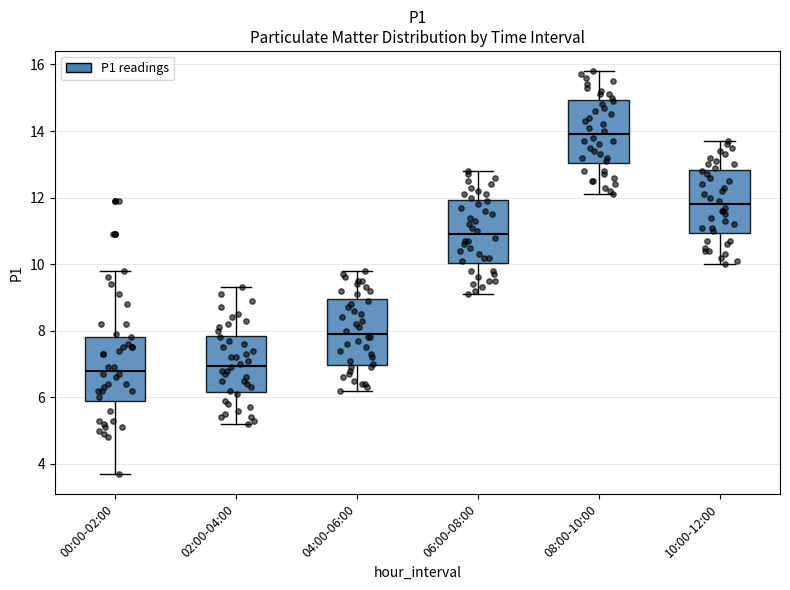

Reading left to right, transcribe this box plot: for each box, give where its median line is, the range the box spans, and where its two whiskers end, as read against the y-axis. The values are not printed on the chart, so give them approximately, as read against the axis.

00:00-02:00: median 6.8, box 6.0 to 7.8, whiskers 3.8 to 9.8
02:00-04:00: median 7.0, box 6.2 to 7.8, whiskers 5.2 to 9.4
04:00-06:00: median 8.0, box 7.0 to 9.0, whiskers 6.2 to 9.8
06:00-08:00: median 11.0, box 10.0 to 12.0, whiskers 9.2 to 12.8
08:00-10:00: median 14.0, box 13.0 to 15.0, whiskers 12.2 to 15.8
10:00-12:00: median 11.8, box 11.0 to 12.8, whiskers 10.0 to 13.8